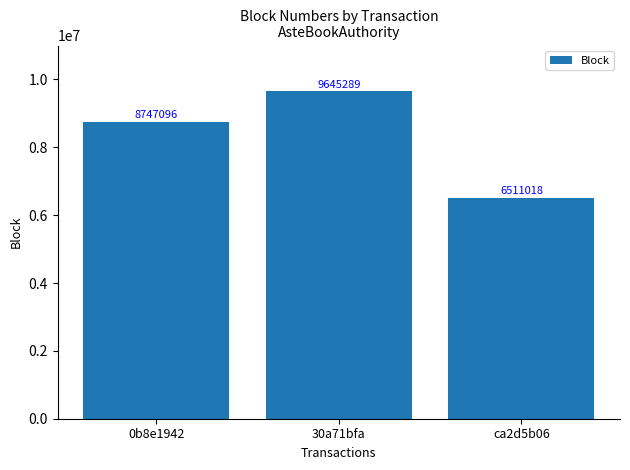

The chart shows a value of 1311393 at ca2d5b06. True or false?

False